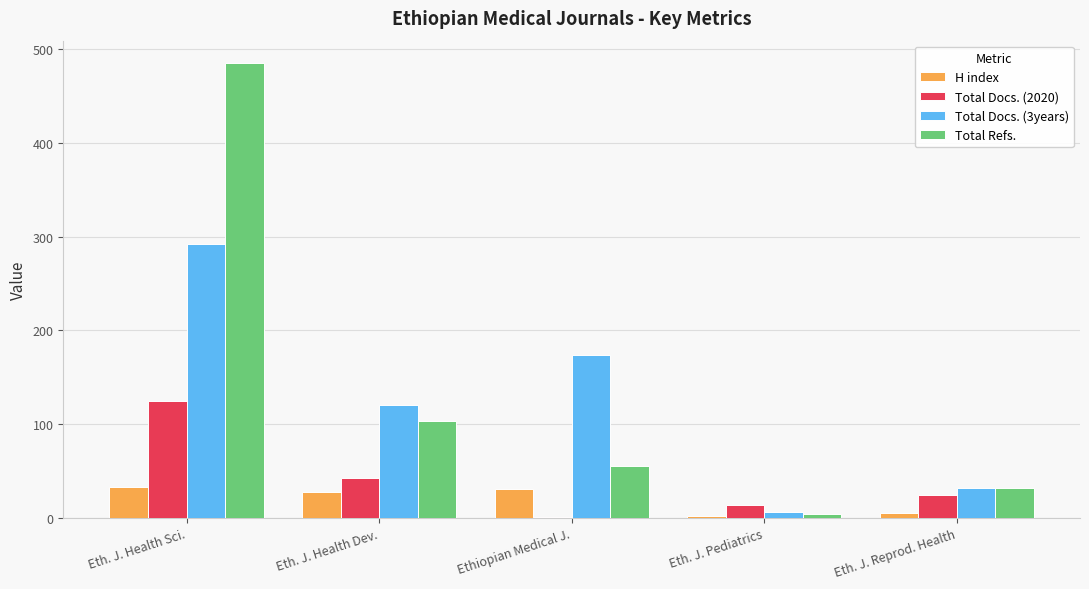

Which series has the widest spread of values?

Total Refs.